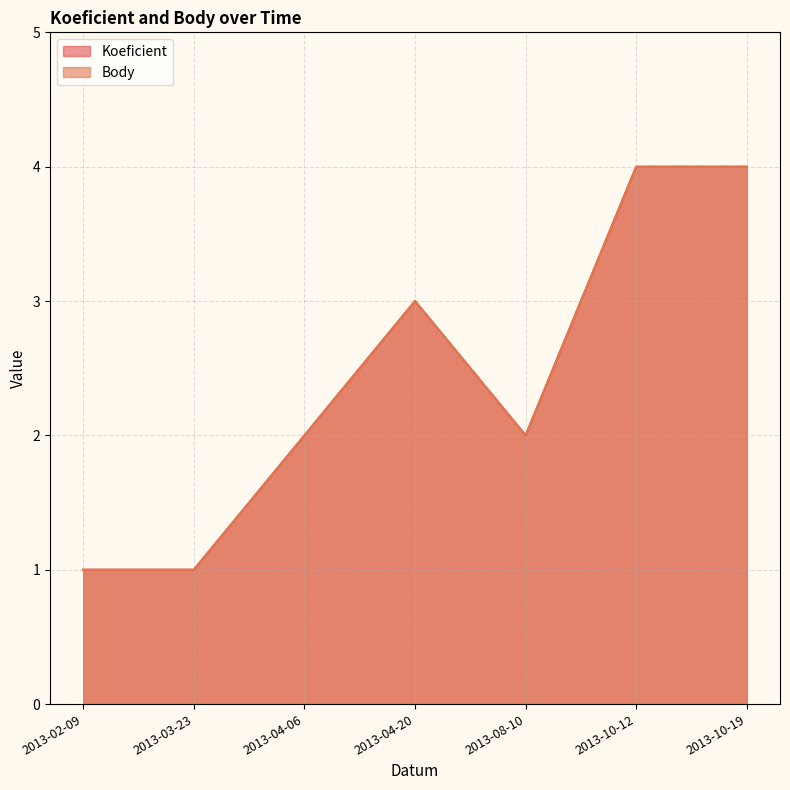

True or false: Body and Koeficient cross at least once.

False